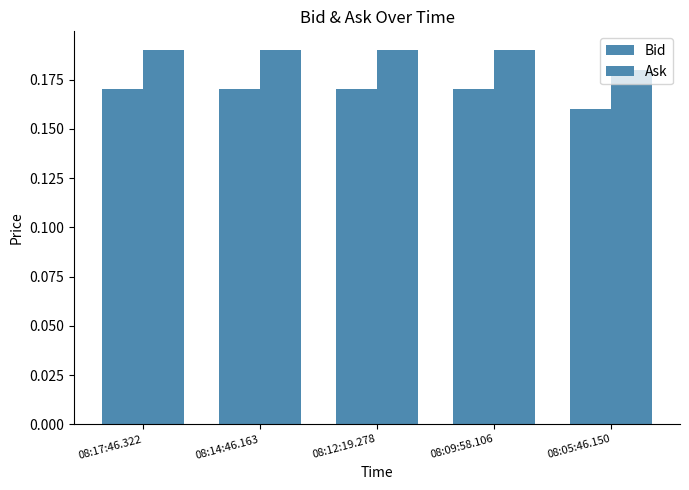

Reading right to left, extract all data points from this chart.

Bid: 0.2	0.2	0.2	0.2	0.2
Ask: 0.2	0.2	0.2	0.2	0.2